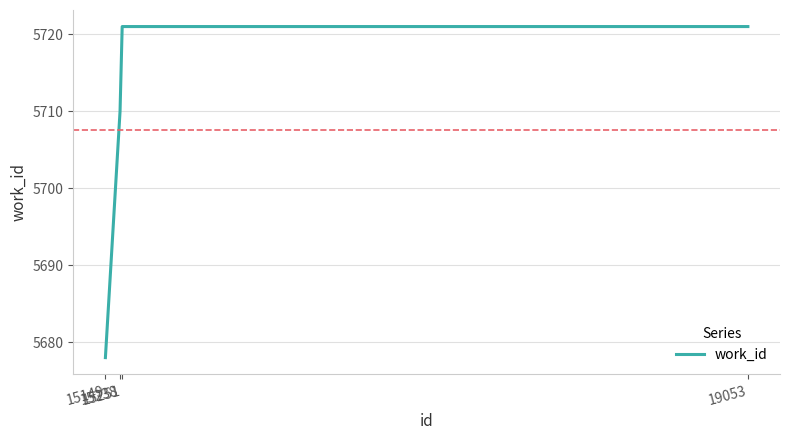

What is the sum of all values?

22830